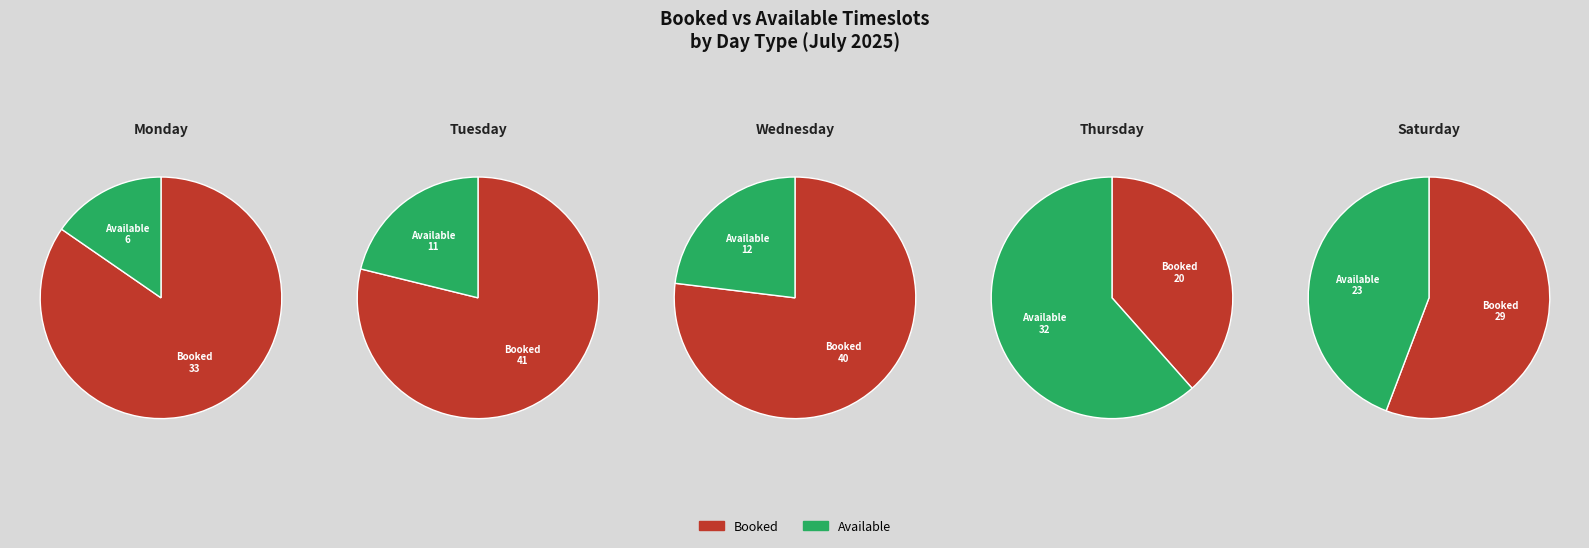

The 13 slice represents 13% of the pie. True or false?

False